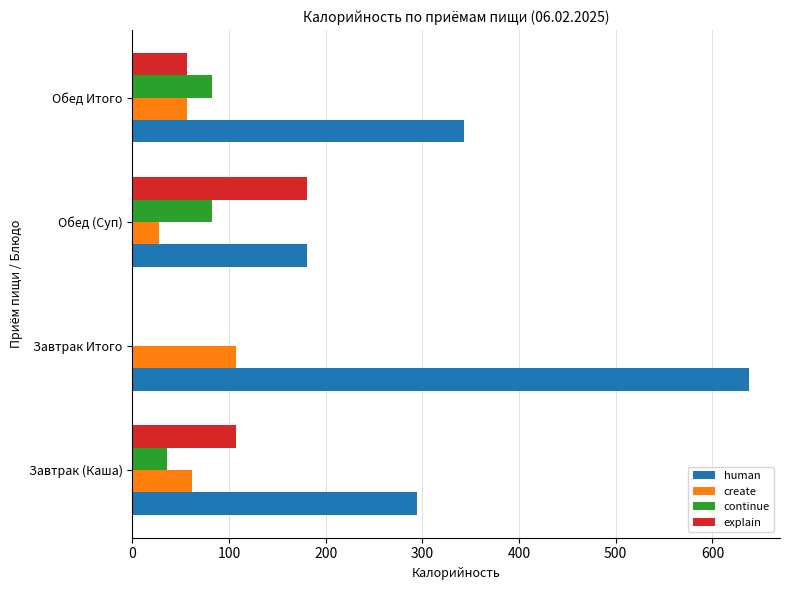

What is the sum of the explain values at Обед Итого and Завтрак Итого?

57